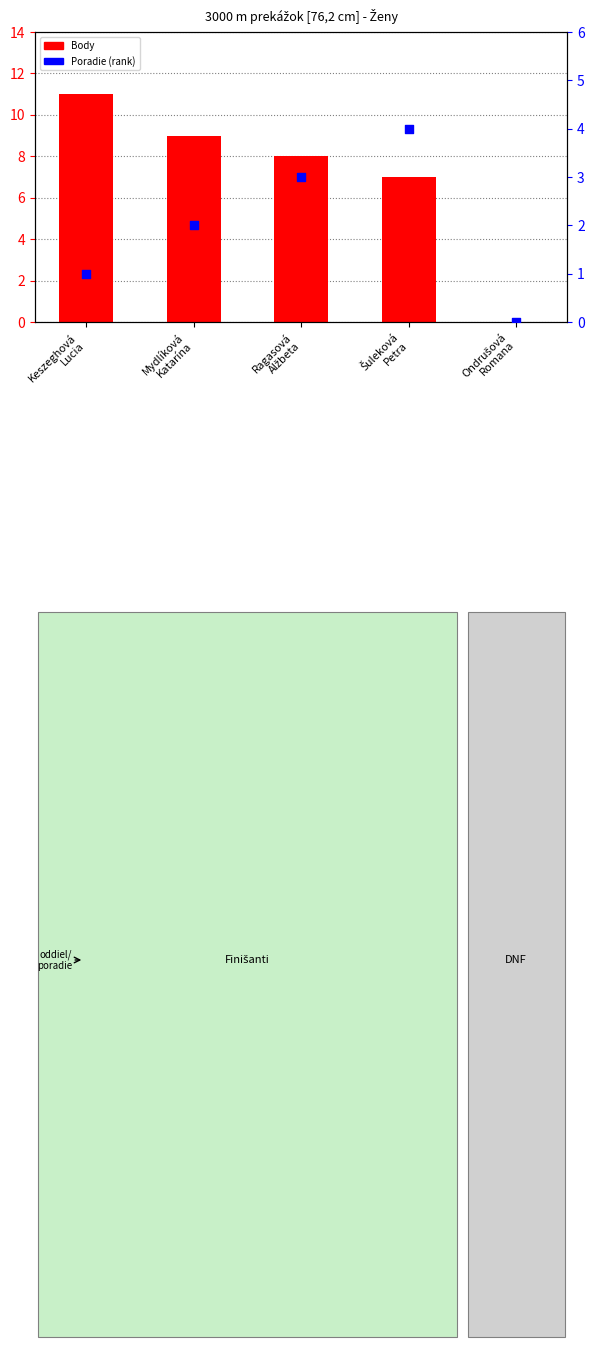

Which series reaches the maximum Y coordinate?

Body